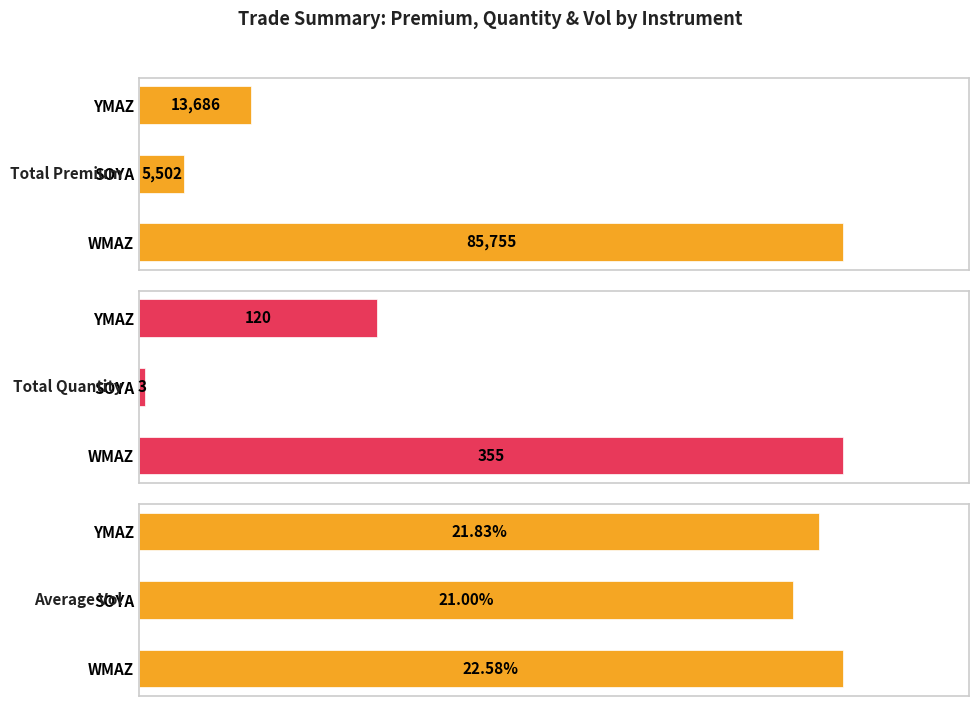

The Average Vol series shows 21.8 at YMAZ. True or false?

True